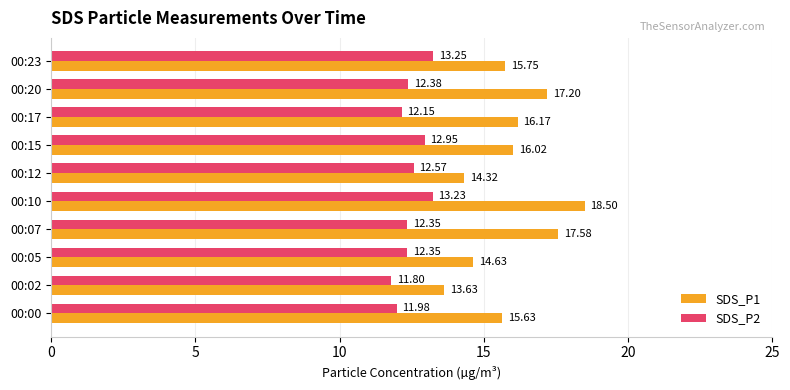

What is the greatest value displayed?

18.5